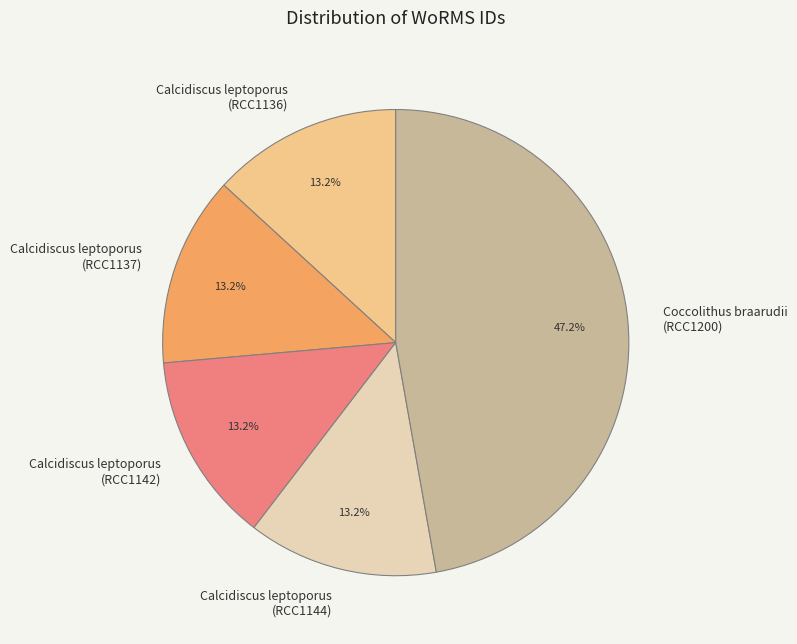

To the nearest percent, what is the difference between the largest and smallest slice percentages?

34%